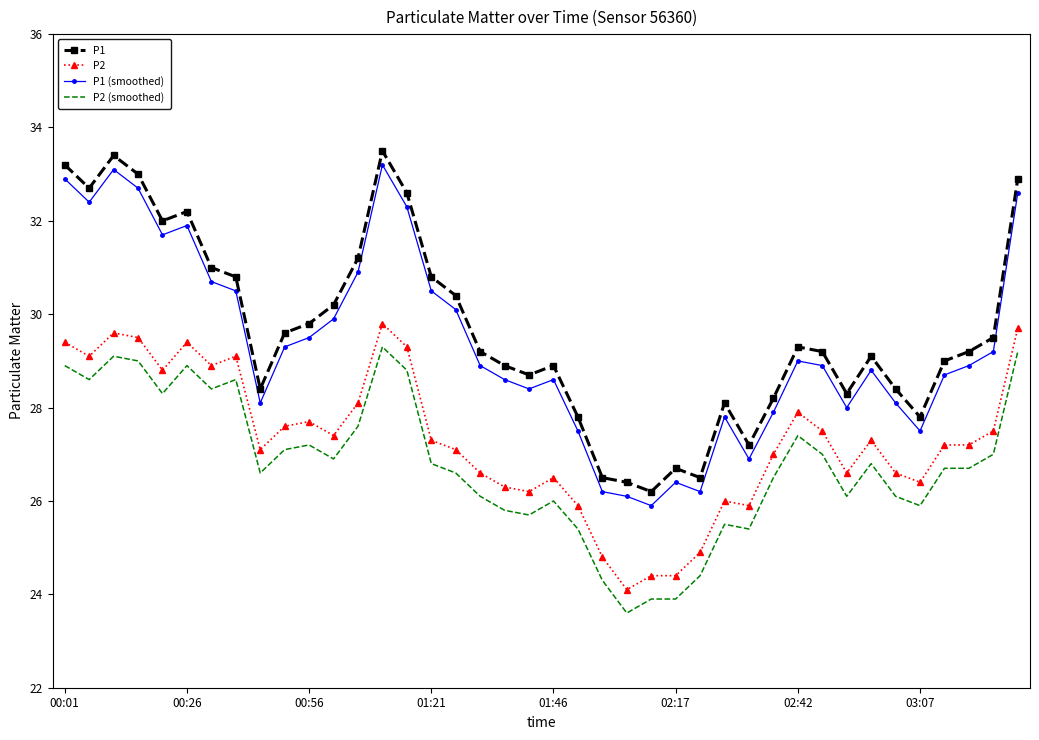

What is the smallest value displayed?

23.6